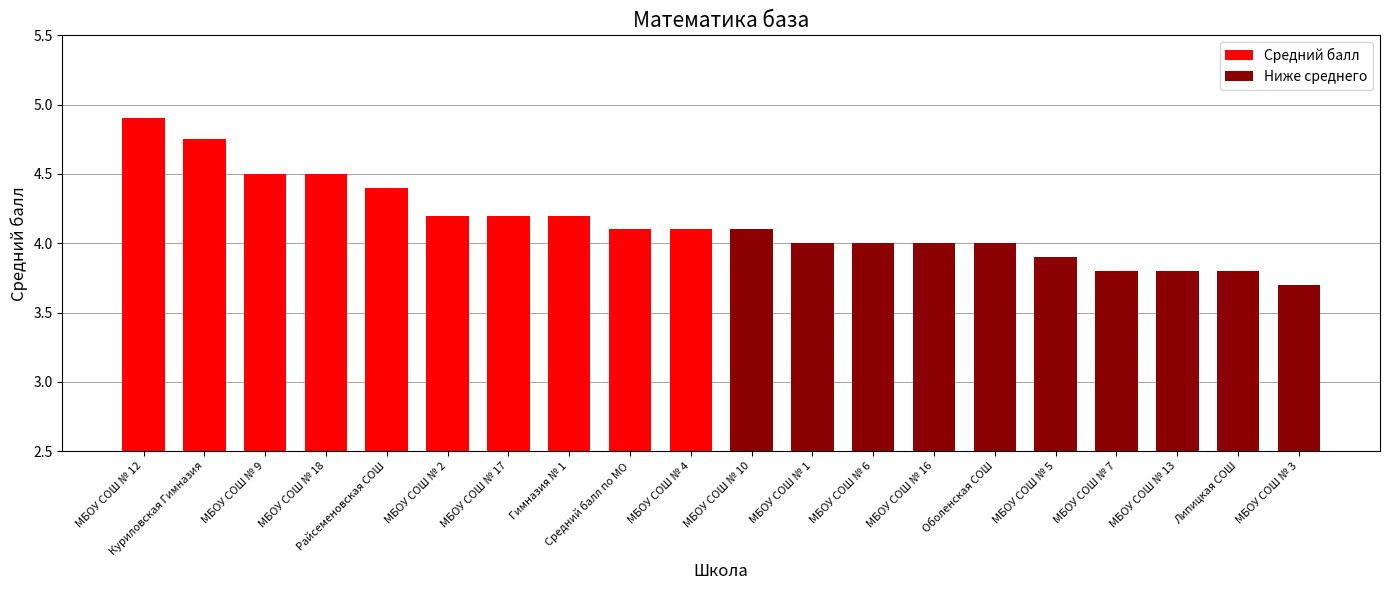

Reading left to right, what are all the values shown in this chart?

Средний балл: 4.9	4.8	4.5	4.5	4.4	4.2	4.2	4.2	4.1	4.1
Ниже среднего: 4.1	4.0	4.0	4.0	4.0	3.9	3.8	3.8	3.8	3.7